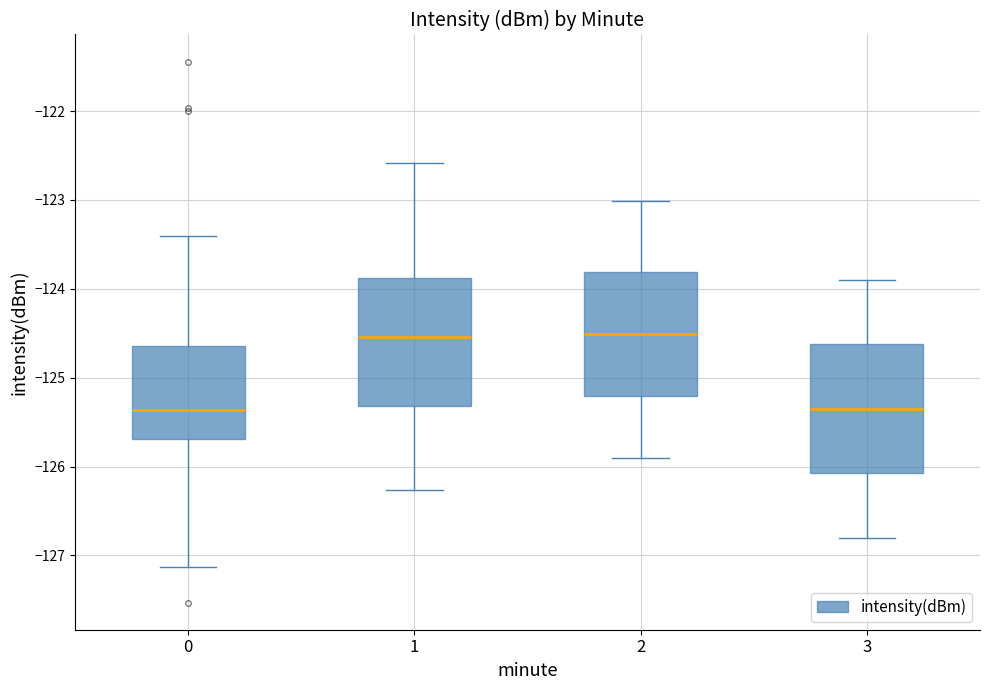

Reading left to right, read every box against the y-axis: the position of its median line, the range the box covers, and the ends of its whiskers. The values are not printed on the chart, so give them approximately, as read against the axis.

0: median -125.4, box -125.7 to -124.6, whiskers -127.1 to -123.4
1: median -124.5, box -125.3 to -123.9, whiskers -126.3 to -122.6
2: median -124.5, box -125.2 to -123.8, whiskers -125.9 to -123.0
3: median -125.3, box -126.1 to -124.6, whiskers -126.8 to -123.9